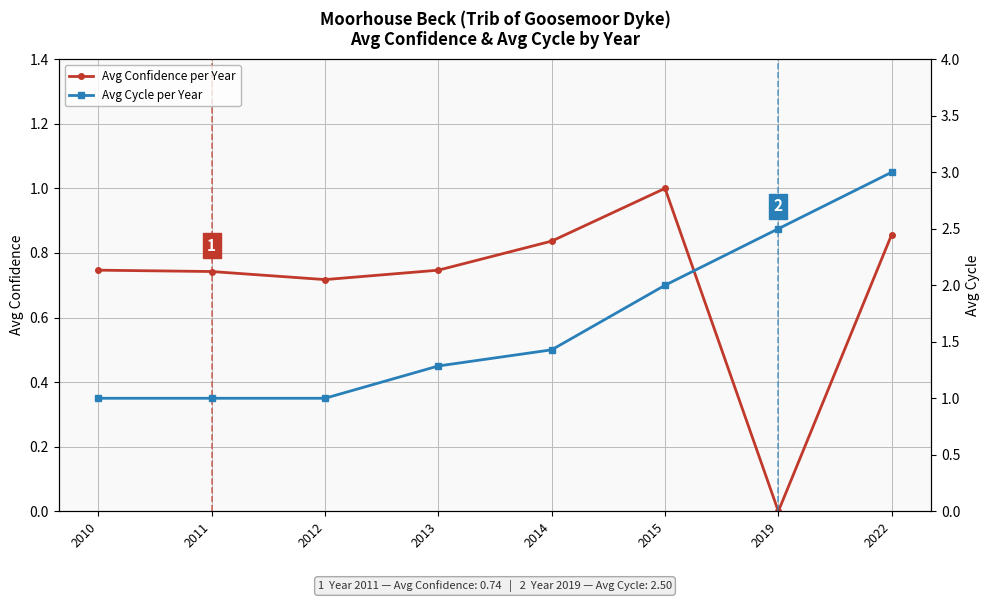

True or false: Avg Confidence per Year has more than 0 points higher than both neighbors.

True